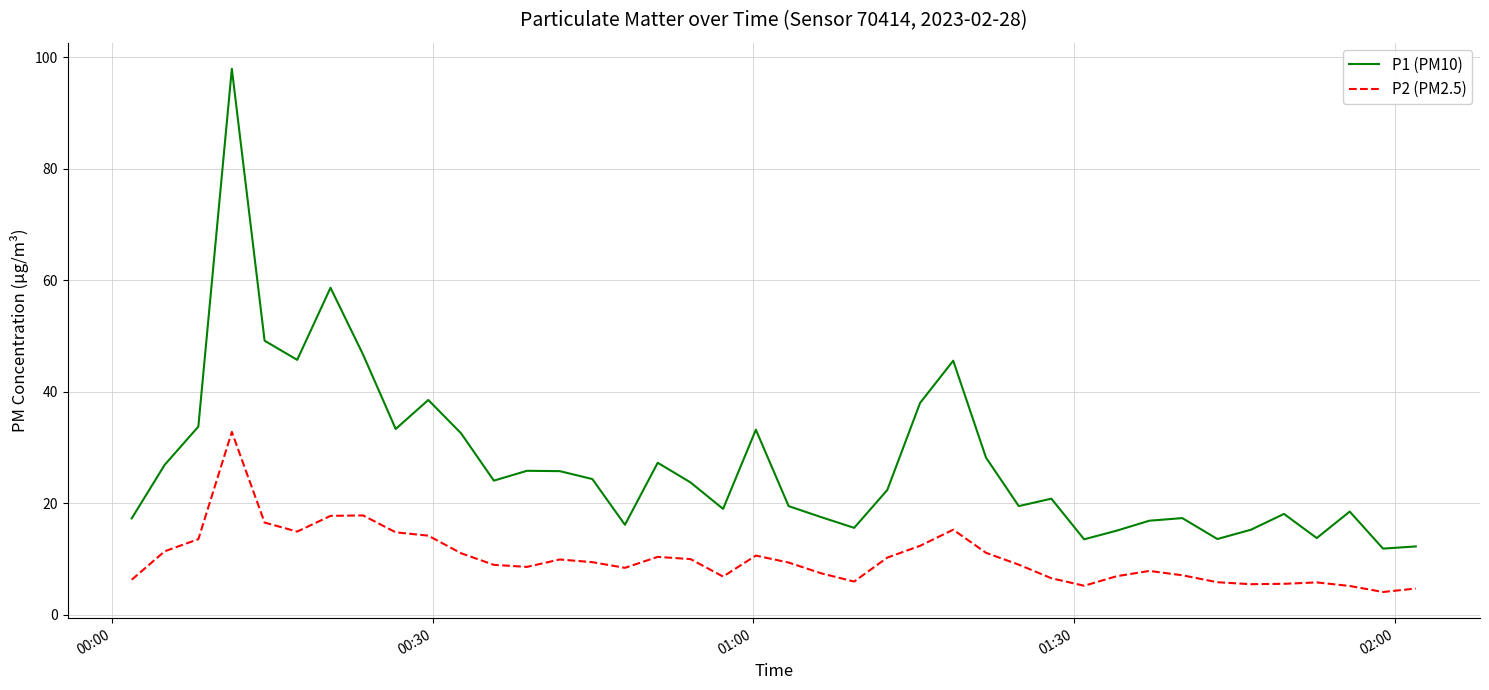

What is the difference between the maximum and minimum values in the P1 (PM10) series?

86.0